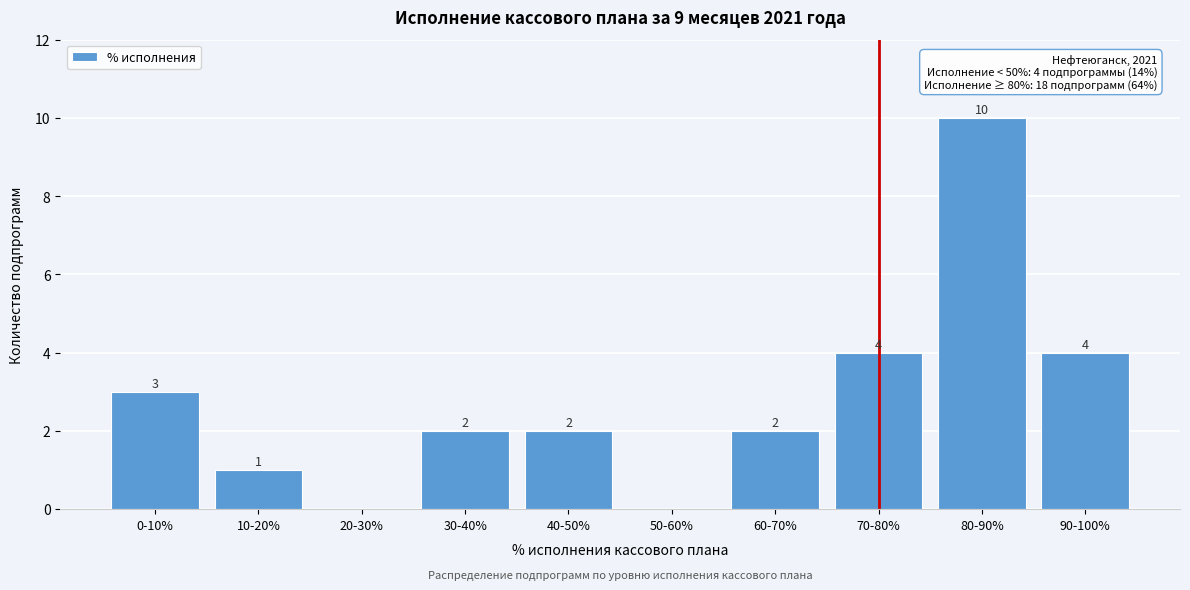

Reading right to left, list all the values displayed in this chart.

90-100%=4	80-90%=10	70-80%=4	60-70%=2	50-60%=0	40-50%=2	30-40%=2	20-30%=0	10-20%=1	0-10%=3